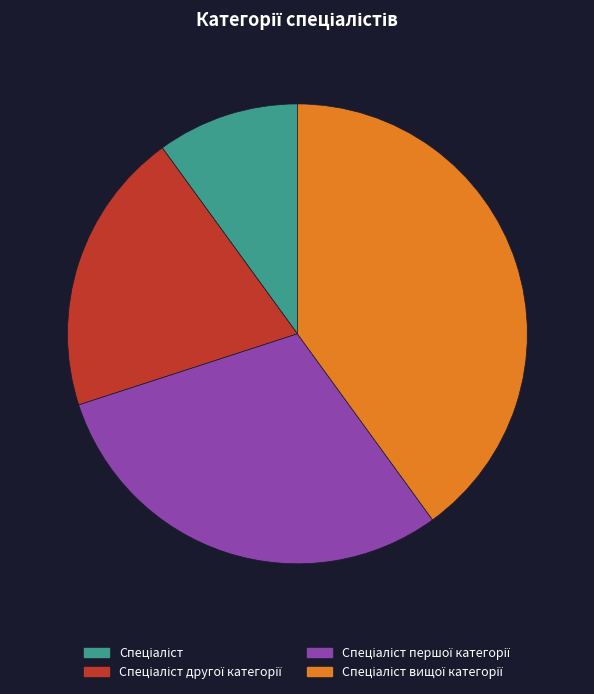

Is there a majority slice in this chart?

No